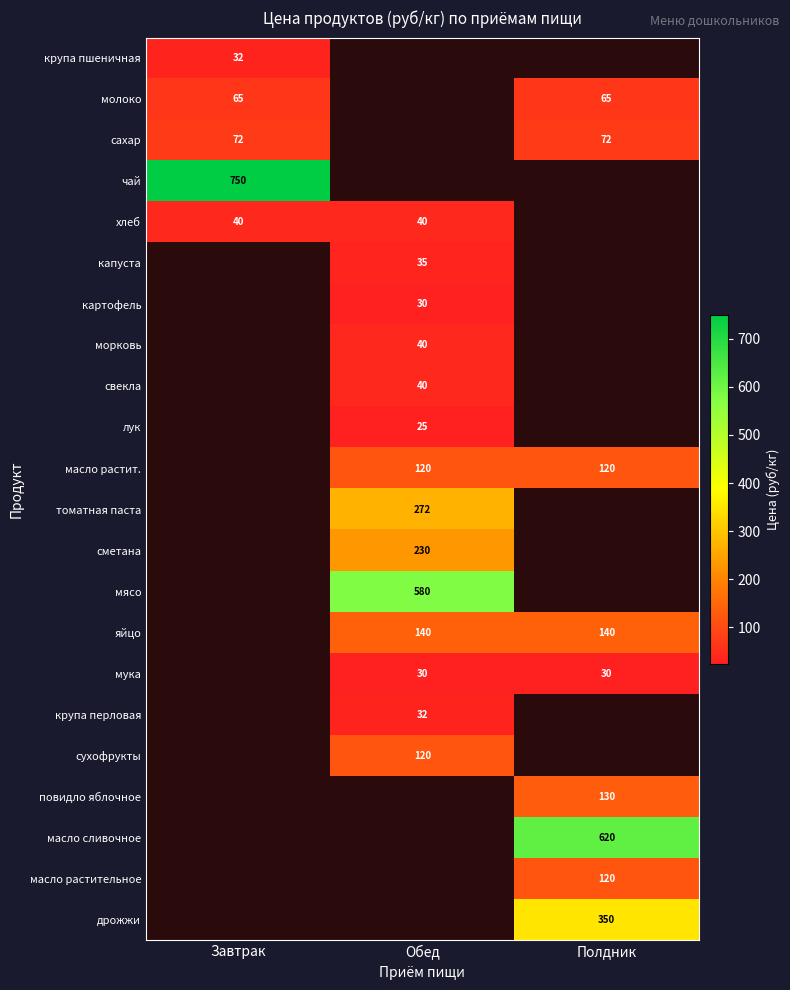

The value of сухофрукты at Обед is 120. True or false?

True